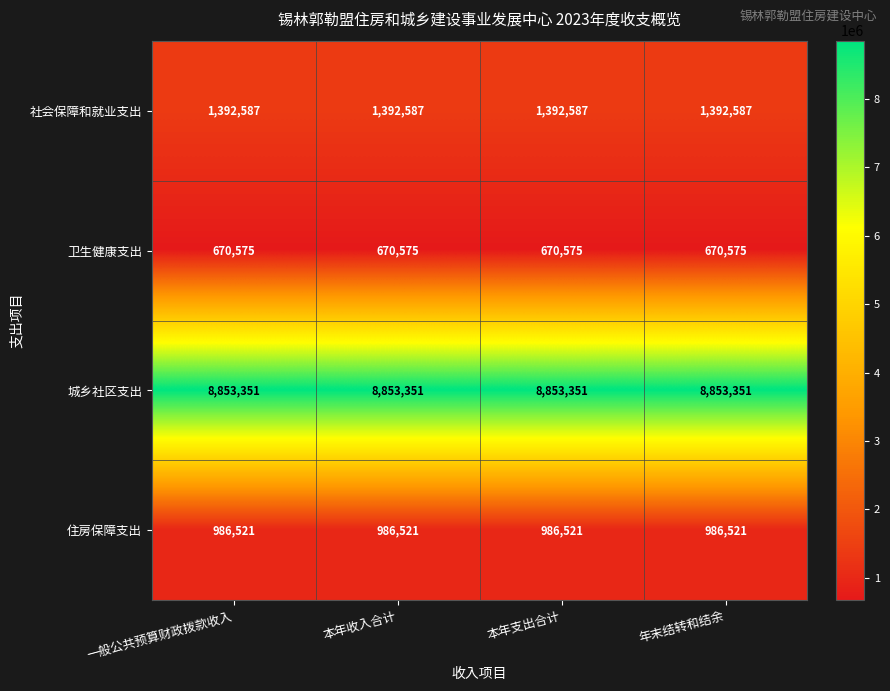

List the series in order of their peak value, lowest first.

卫生健康支出, 住房保障支出, 社会保障和就业支出, 城乡社区支出